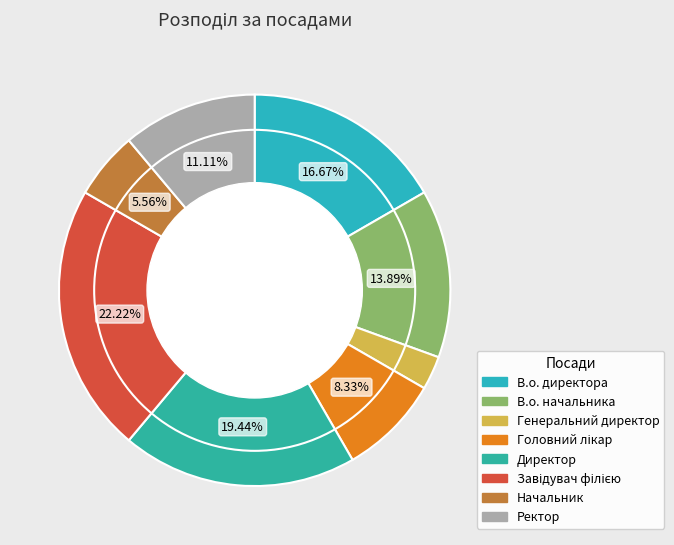

Is there a majority slice in this chart?

No